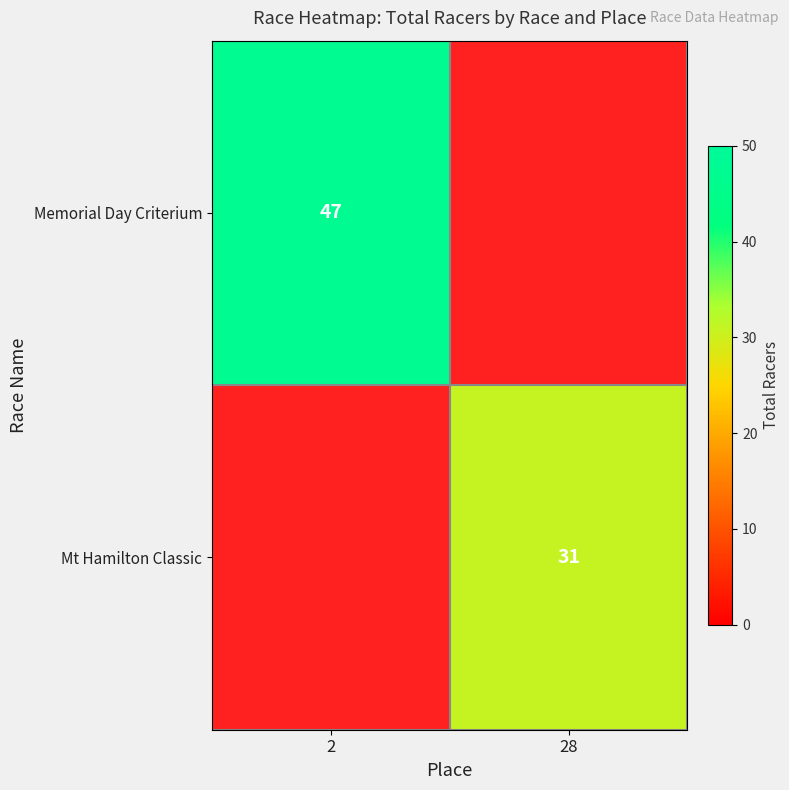

Which label corresponds to the largest value in the chart?

2